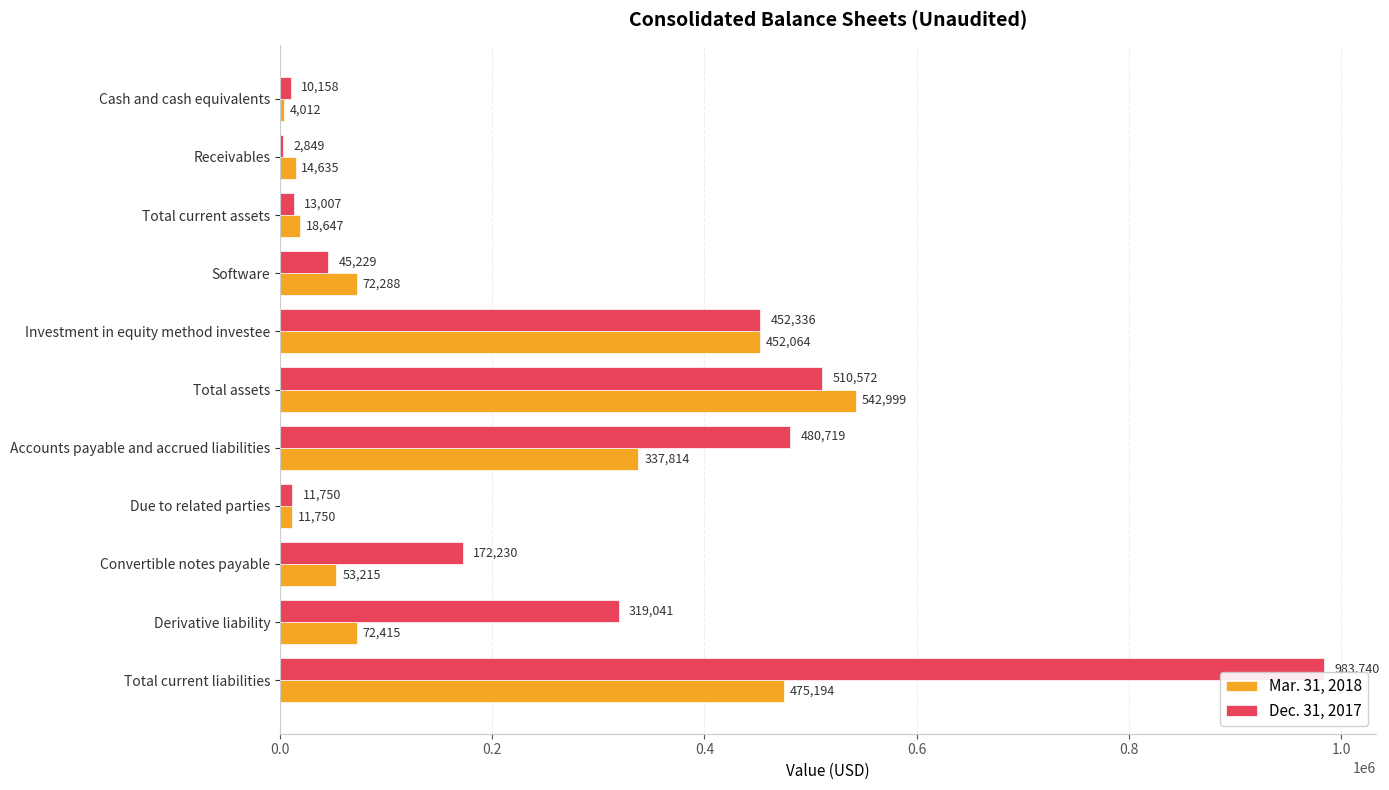

At which category is the sum across all series the highest?

Total current liabilities